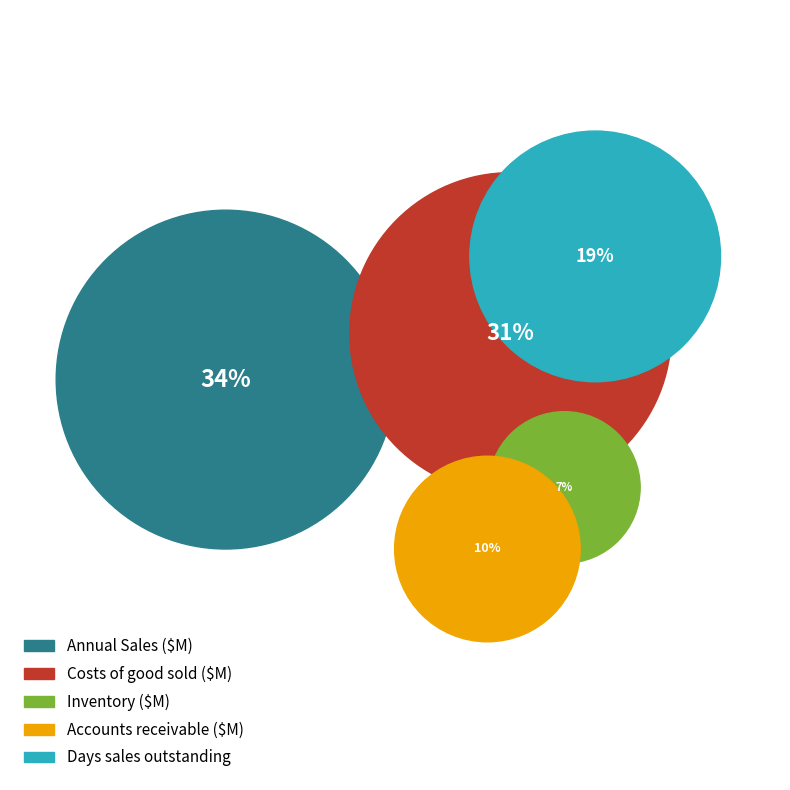

Combined, what portion of the pie is Costs of good sold ($M) and Accounts receivable ($M)?

40.7%